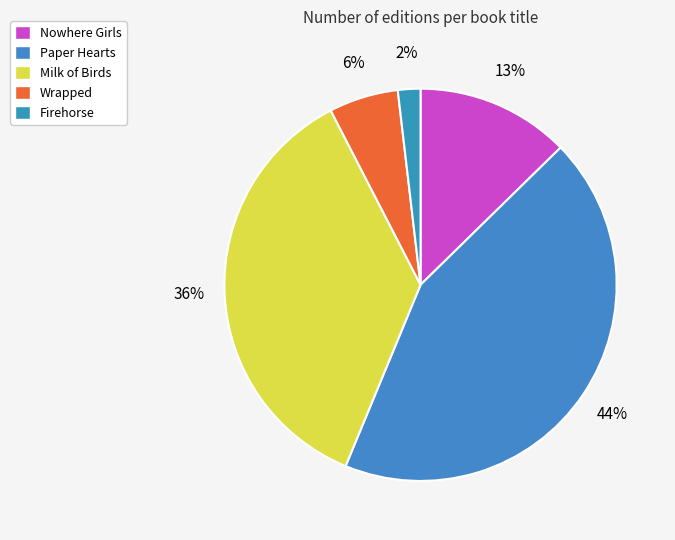

Rank the categories by value from highest to lowest.

Paper Hearts, Milk of Birds, Nowhere Girls, Wrapped, Firehorse